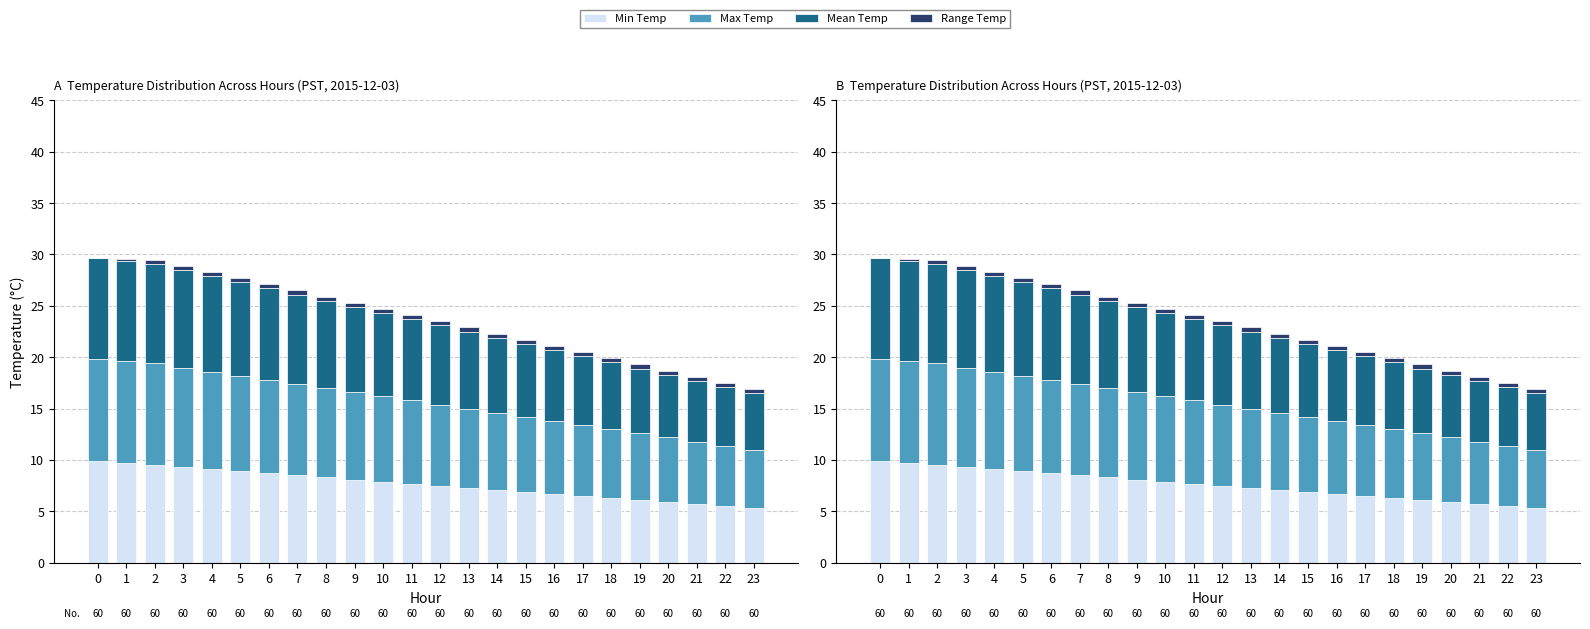

What is the difference between the highest and lowest values at 3?

9.3